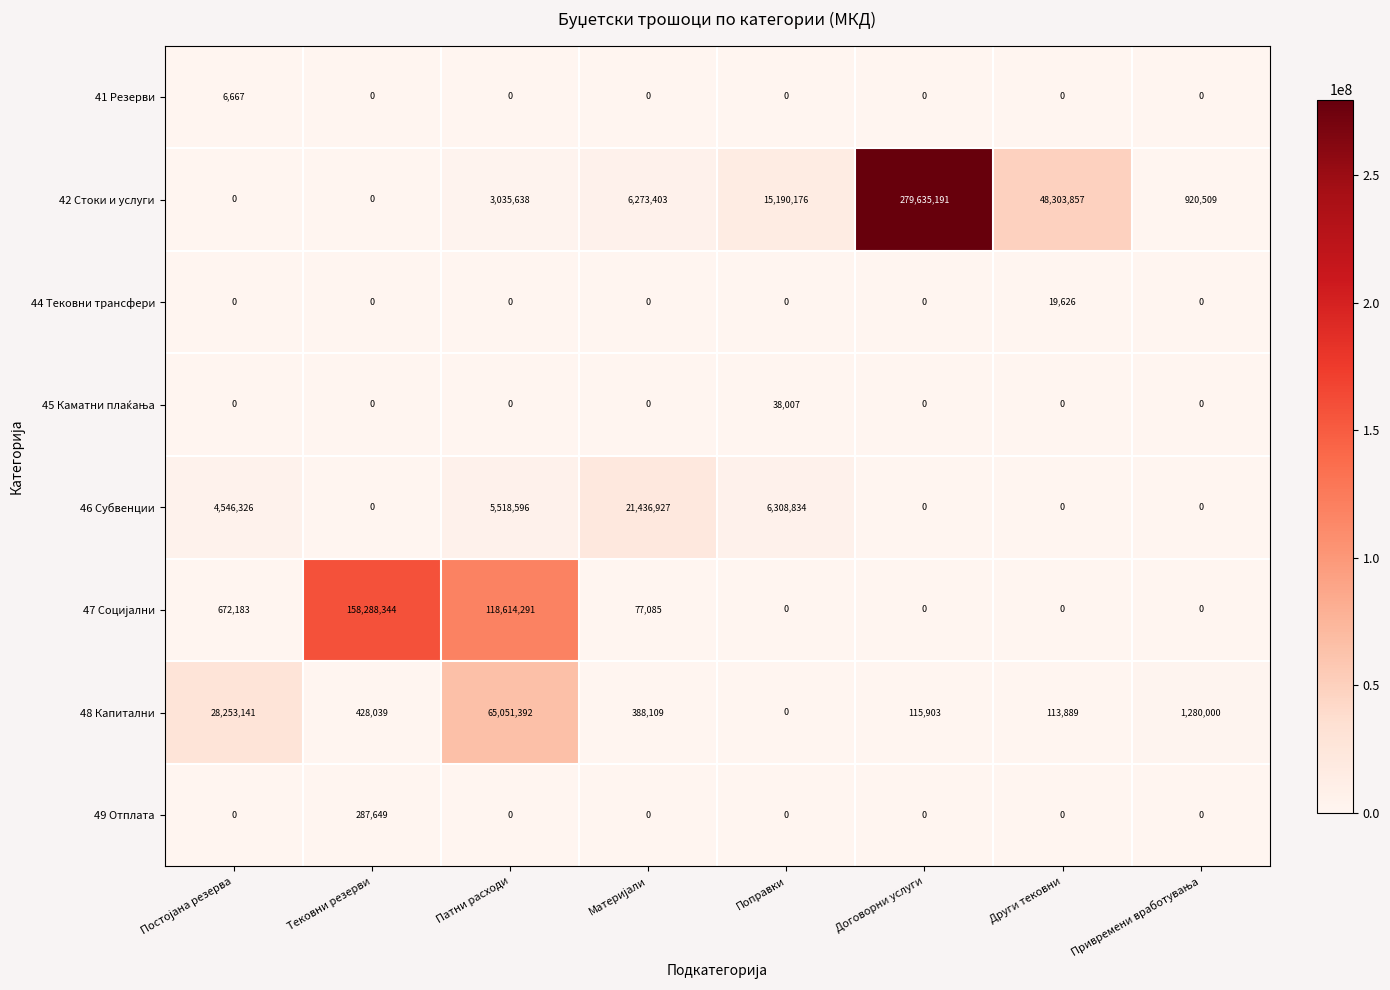

What is the difference between the maximum and minimum values in the 46 Субвенции series?

21436927